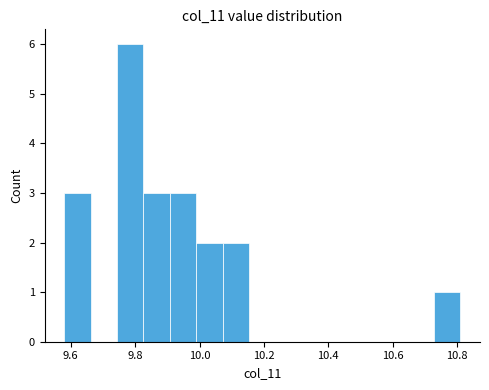

What is the height of the bar covering 10.072 to 10.154 on the x-axis? Neither the bar edges nor the heights are printed on the chart, so give them approximately, as read against the axes.

2